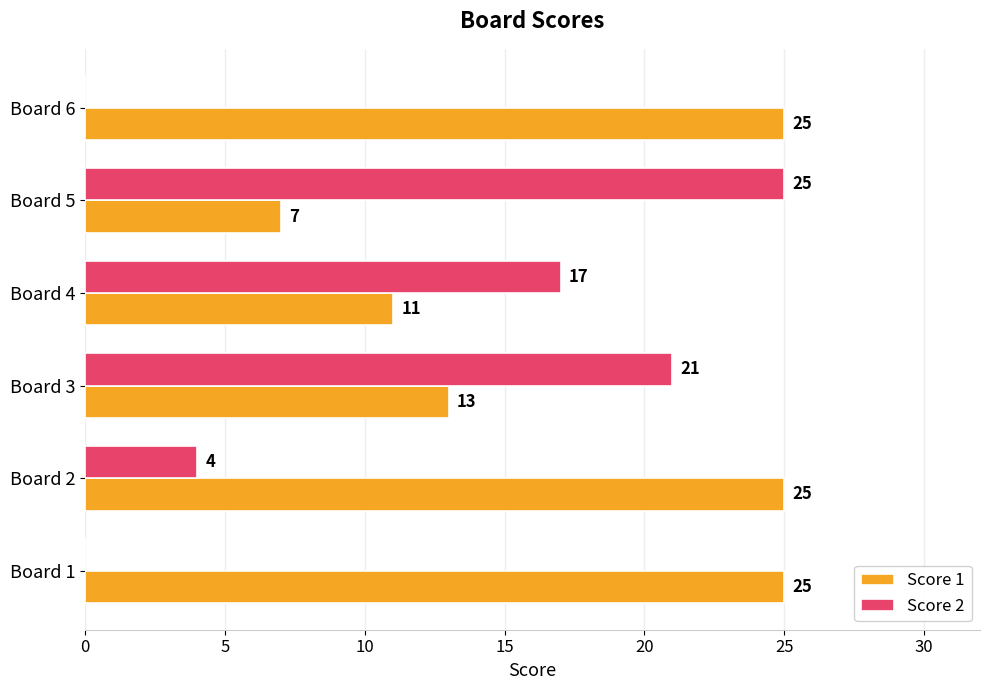

The value of Score 1 at Board 4 is 19. True or false?

False